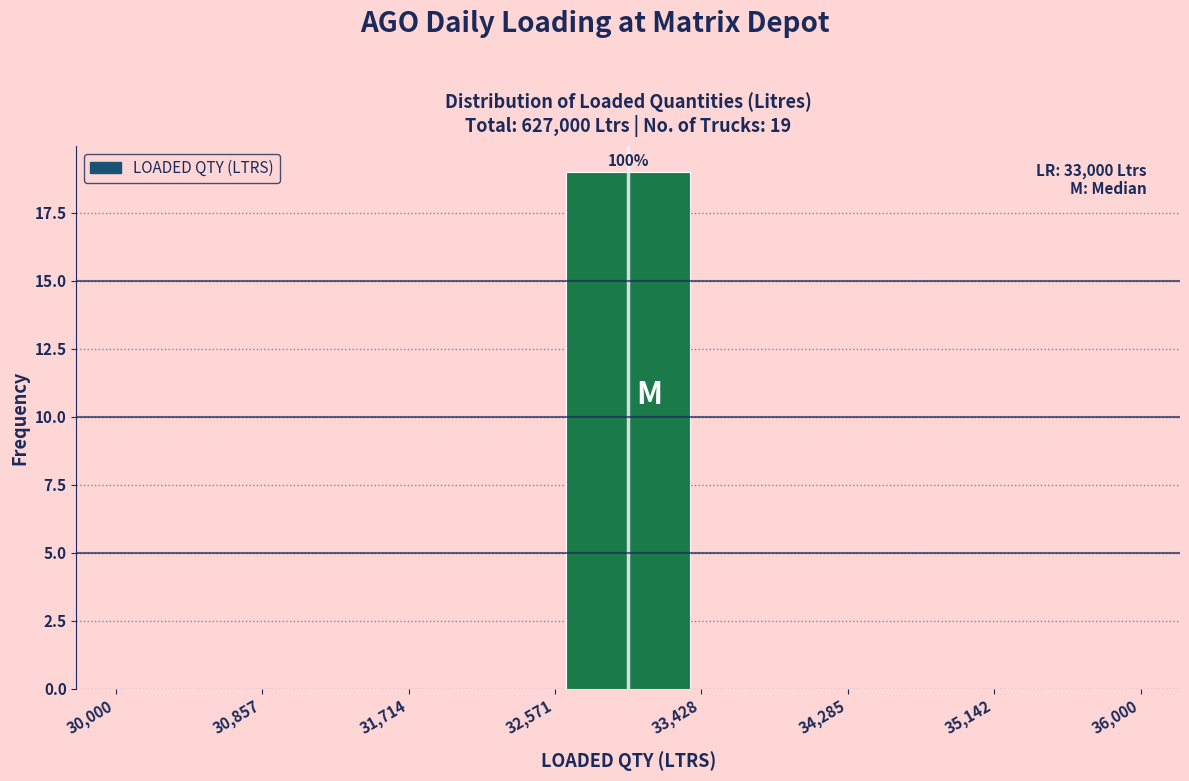

Over which range of the x-axis is the bar tallest?

32,571 to 33,428